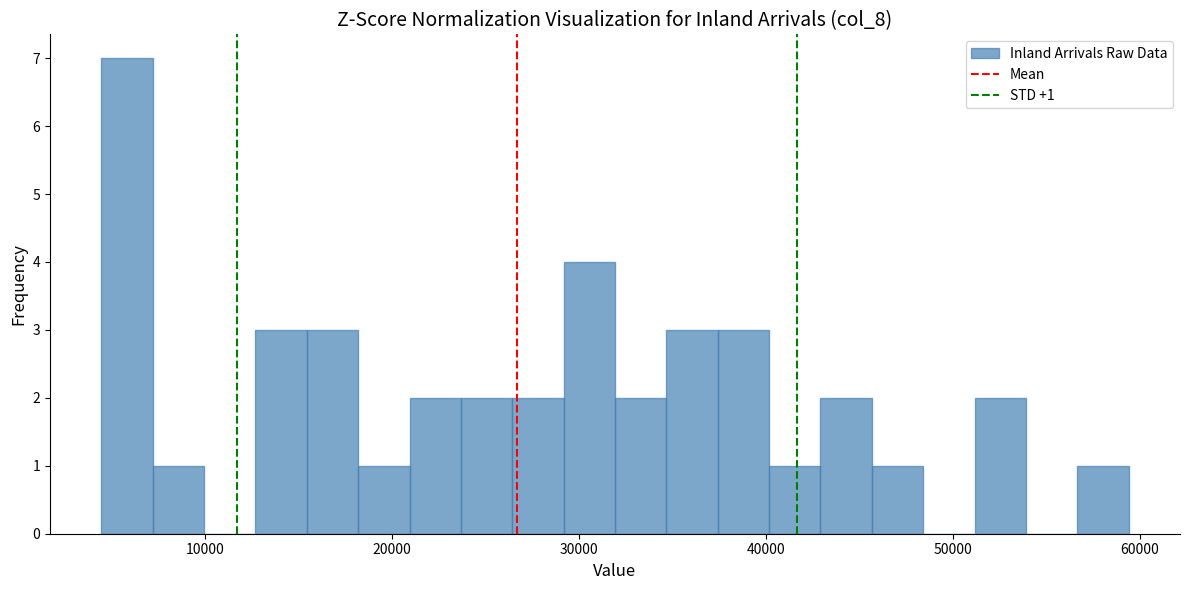

Read against the x-axis, roughly where is the centre of the tallest bar?

6000